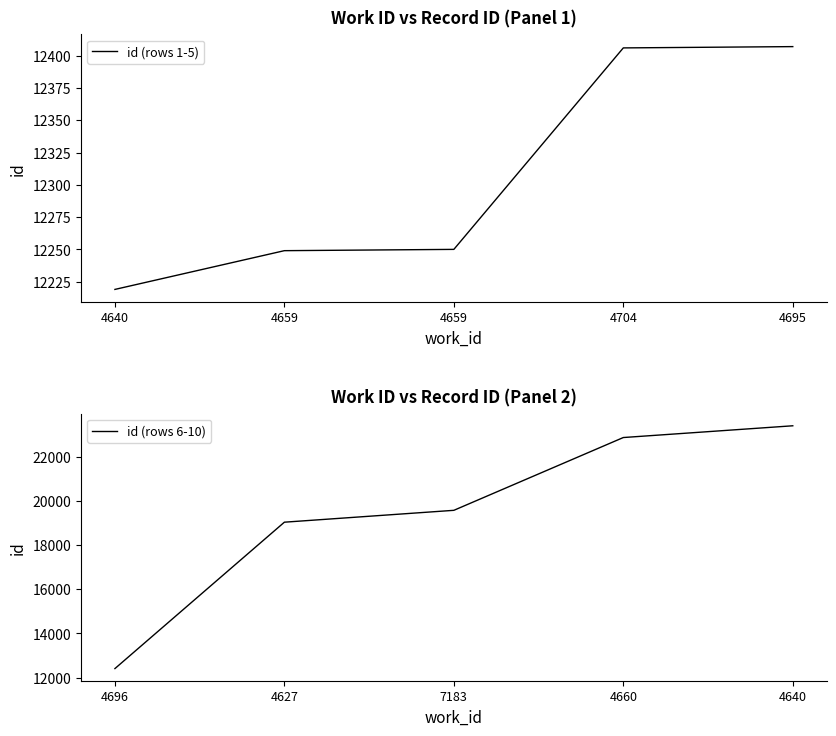

Which series has the largest range (max minus min)?

id (rows 6-10)